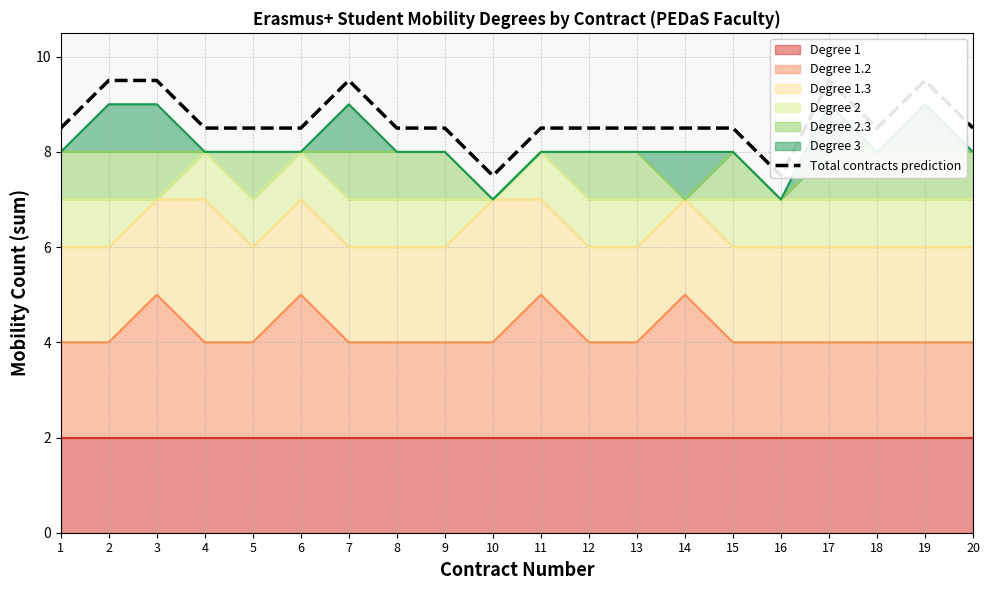

Rank the categories by value from lowest to highest.

10, 16, 1, 4, 5, 6, 8, 9, 11, 12, 13, 14, 15, 18, 20, 2, 3, 7, 17, 19